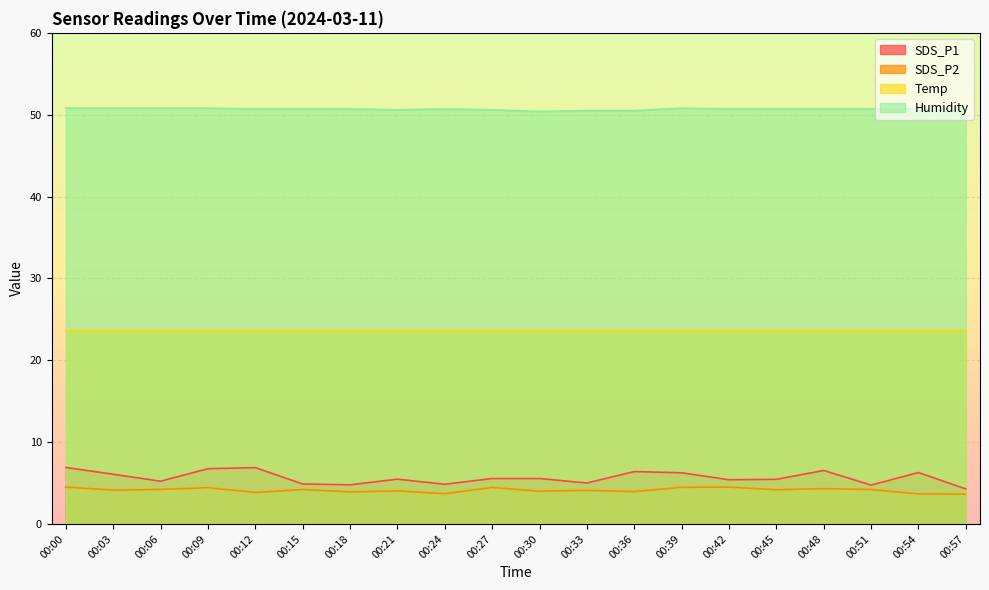

Is the value of SDS_P1 at 00:12 greater than the value of SDS_P2 at 00:36?

Yes